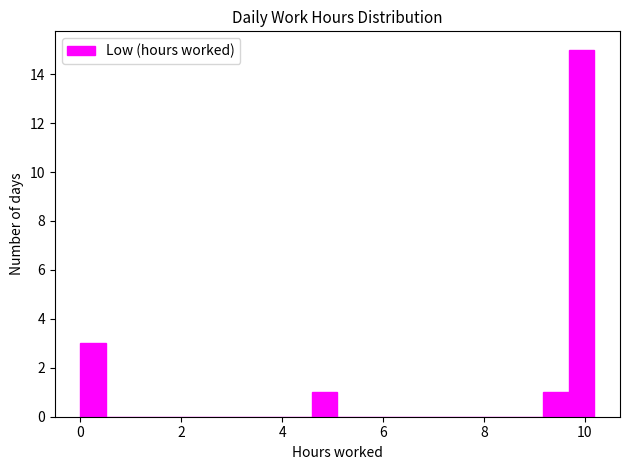

Around what value on the x-axis is the tallest bar? Give the approximate position of its centre, as read against the axis.

10.0